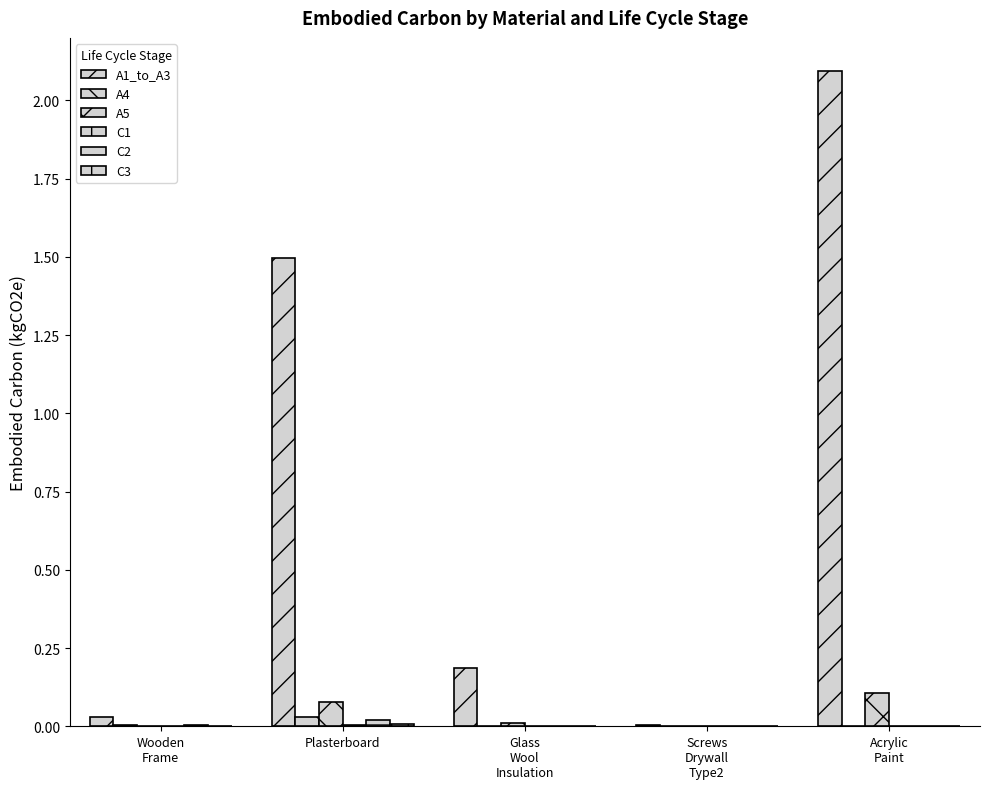

How many data points does each series have?

5